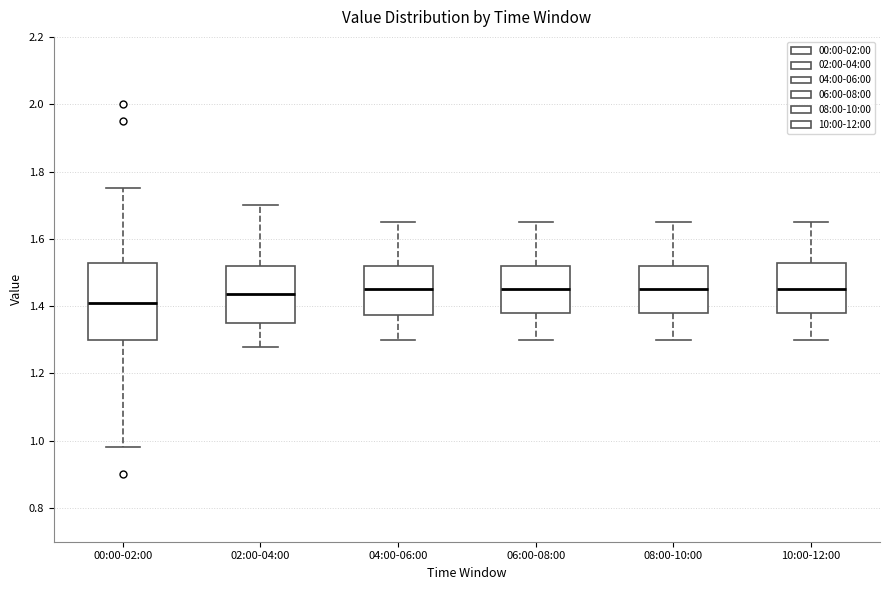

Comparing the boxes themselves (not the whiskers), which one is the tallest?

00:00-02:00